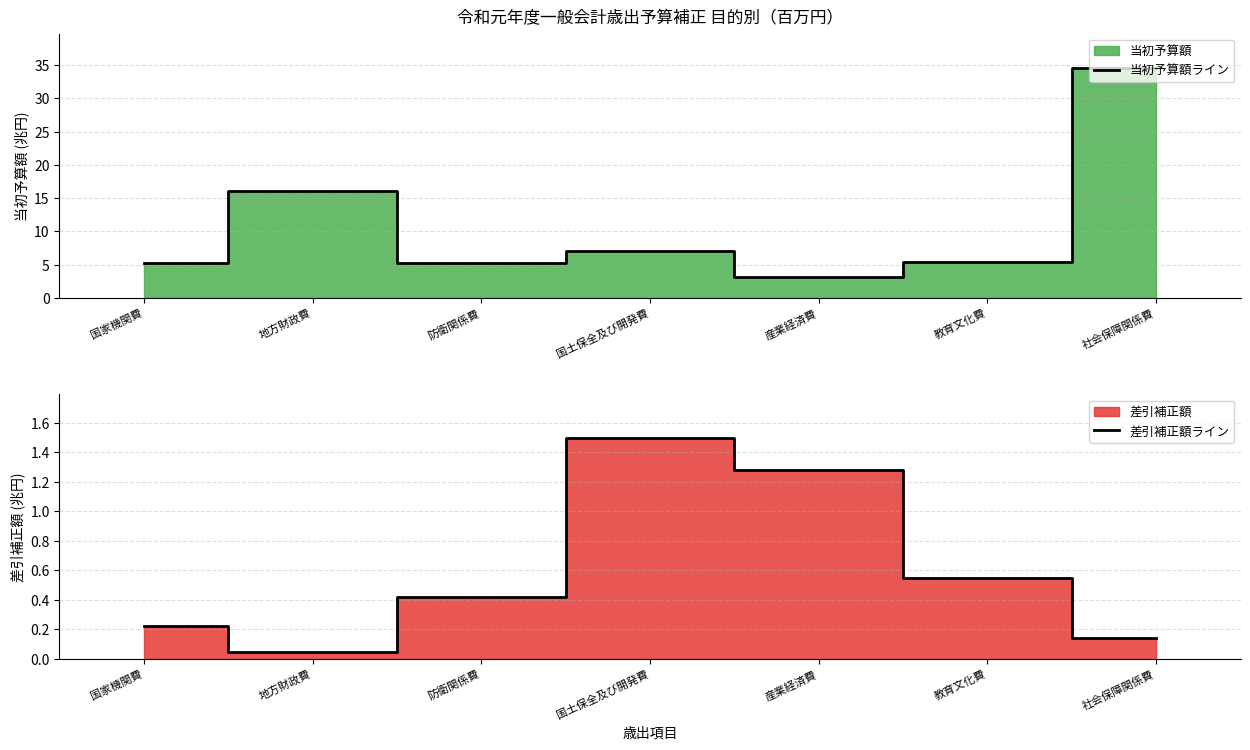

True or false: 当初予算額ライン and 差引補正額ライン intersect in this chart.

False